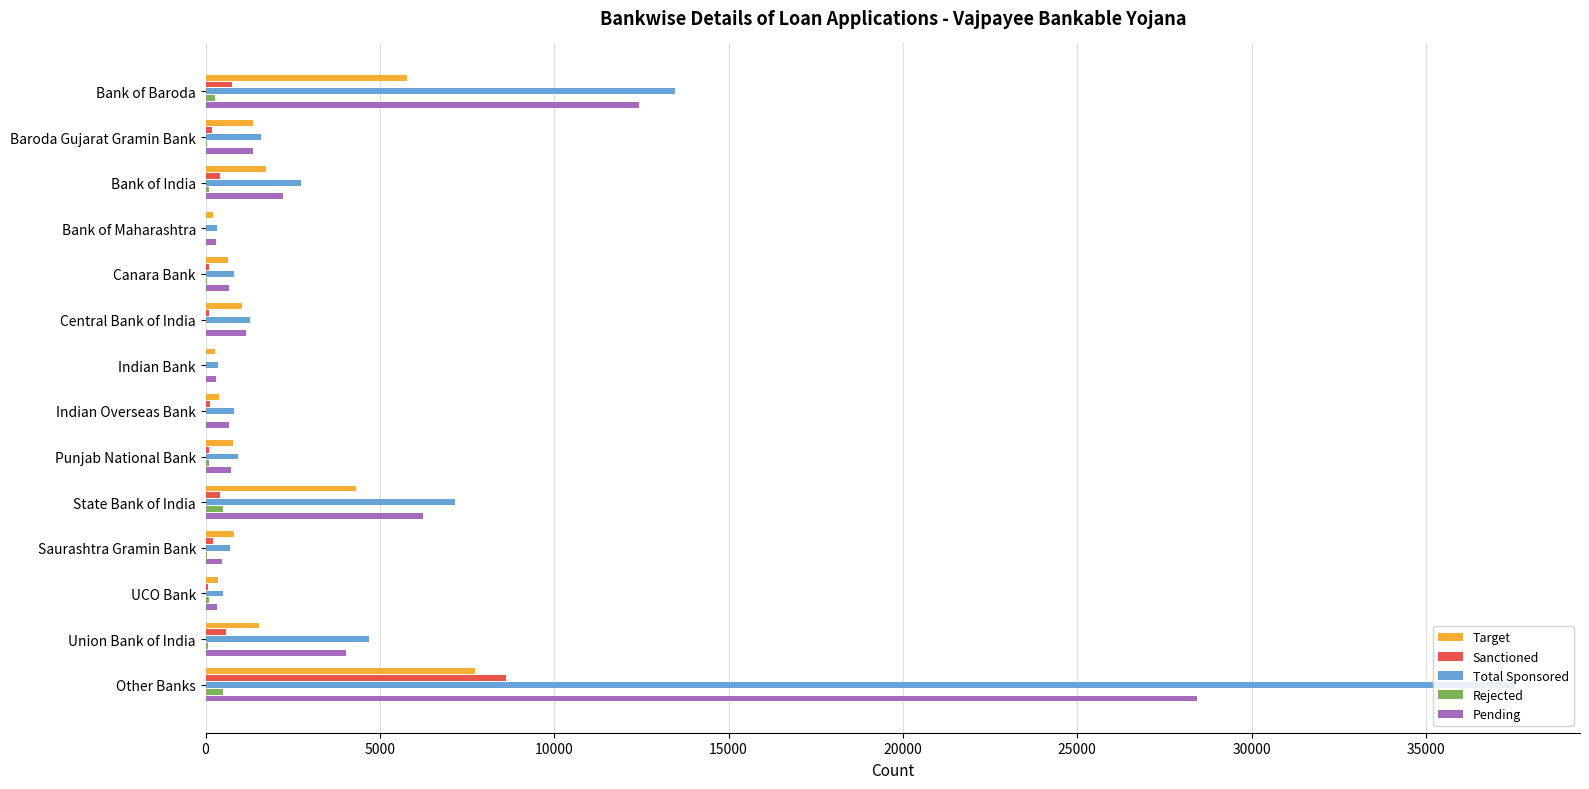

Is the value of Pending at Other Banks greater than the value of Total Sponsored at Bank of India?

Yes